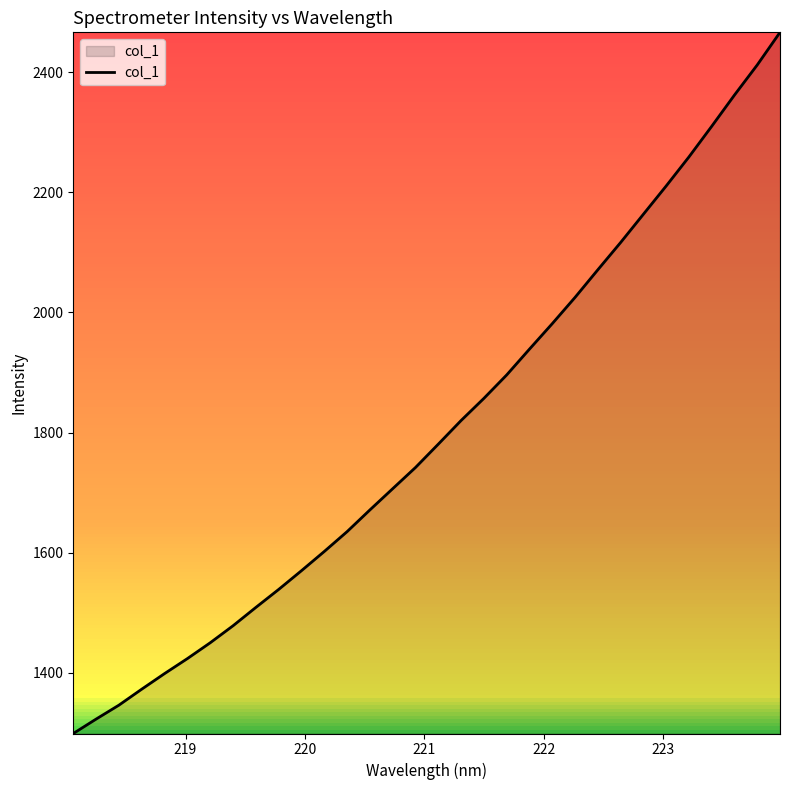

What is the difference between the maximum and minimum values?

1167.3